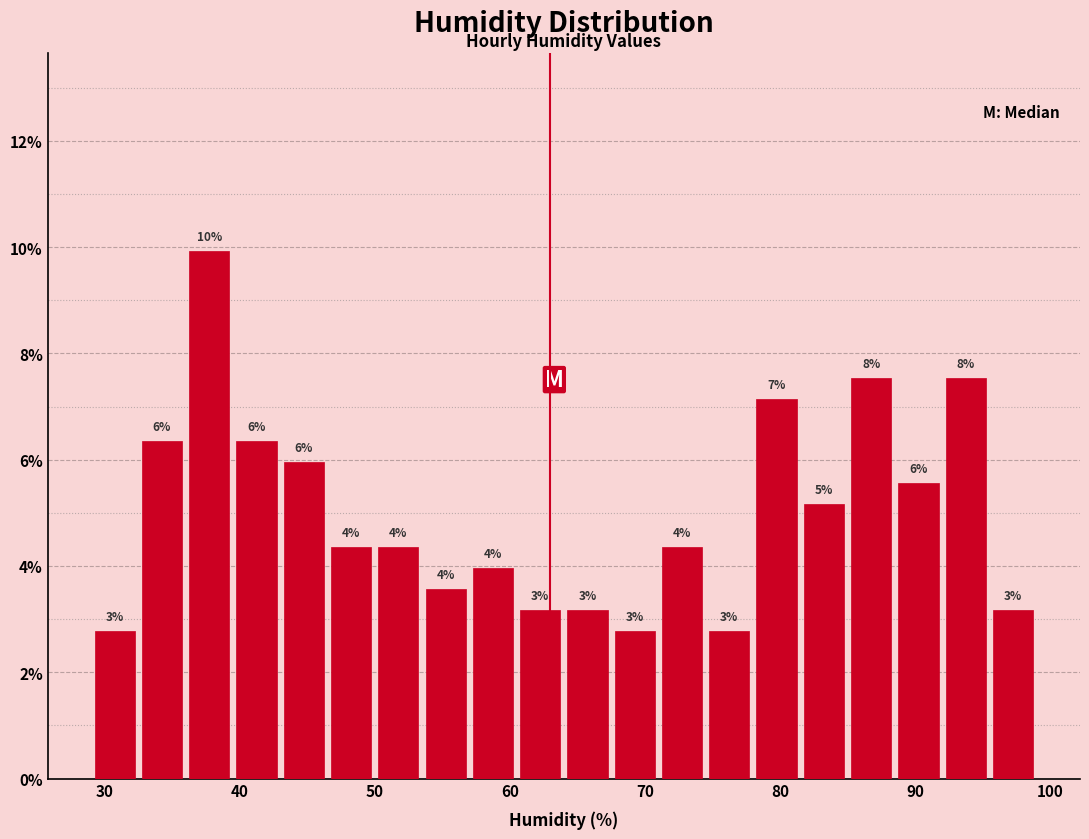

Around what value on the x-axis is the tallest bar? Give the approximate position of its centre, as read against the axis.

38